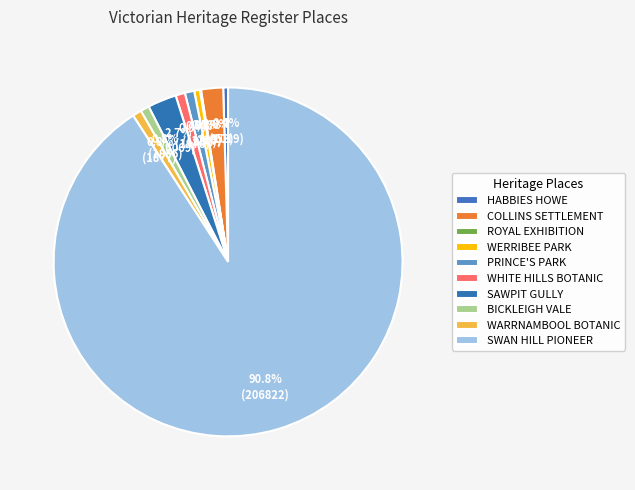

To the nearest percent, what is the average slice percentage?

10%